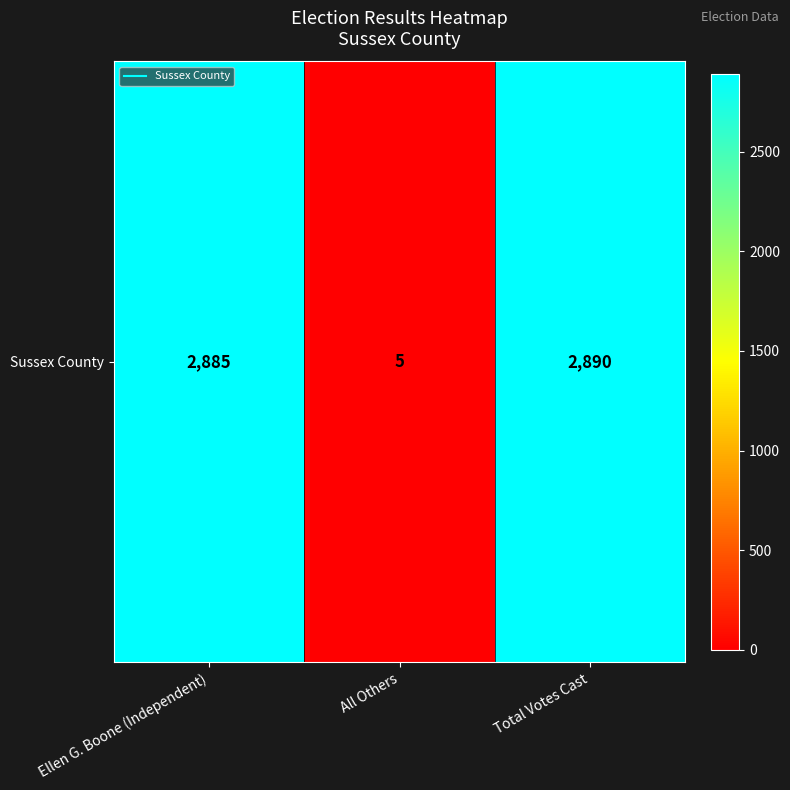

Which has a higher value, All Others or Ellen G. Boone (Independent)?

Ellen G. Boone (Independent)